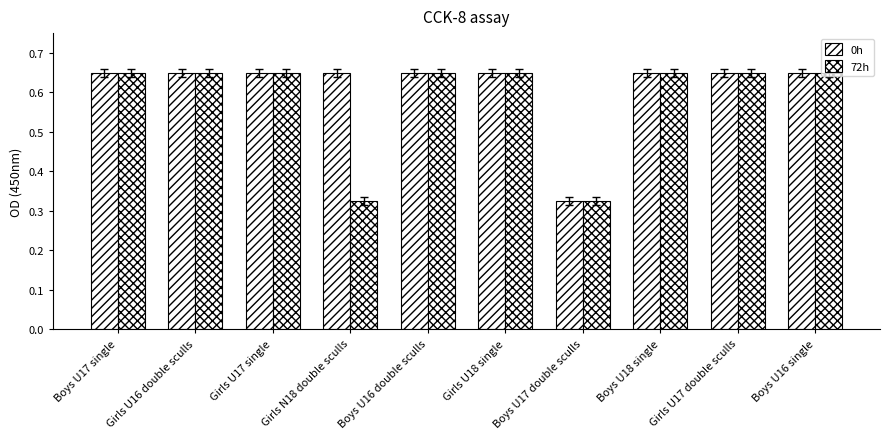

What is the maximum value for 72h?

0.7